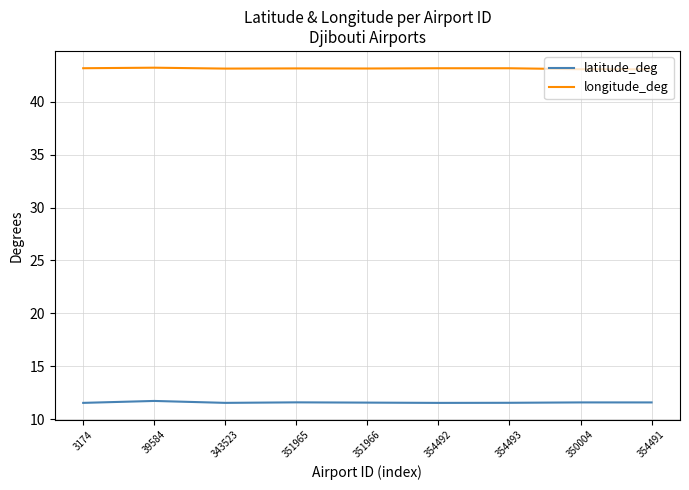

What is the total value across all series at 343523?

54.7